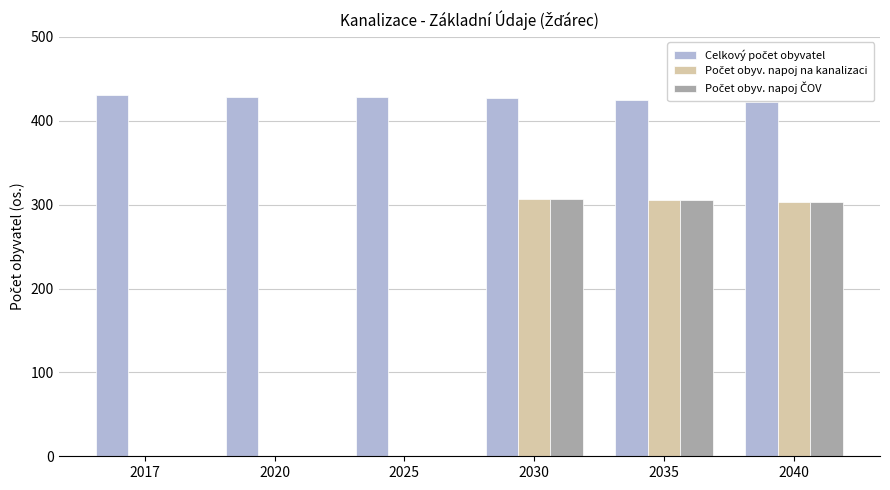

Reading right to left, transcribe all the data shown in this chart.

Celkový počet obyvatel: 422	425	427	428	428	431
Počet obyv. napoj na kanalizaci: 303	305	307	0	0	0
Počet obyv. napoj ČOV: 303	305	307	0	0	0